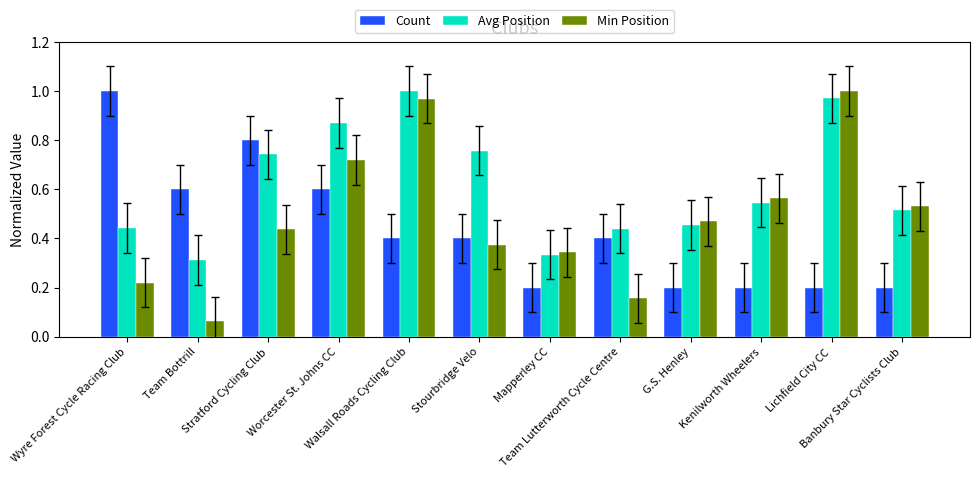

At how many categories does at least one series exceed 0?

12